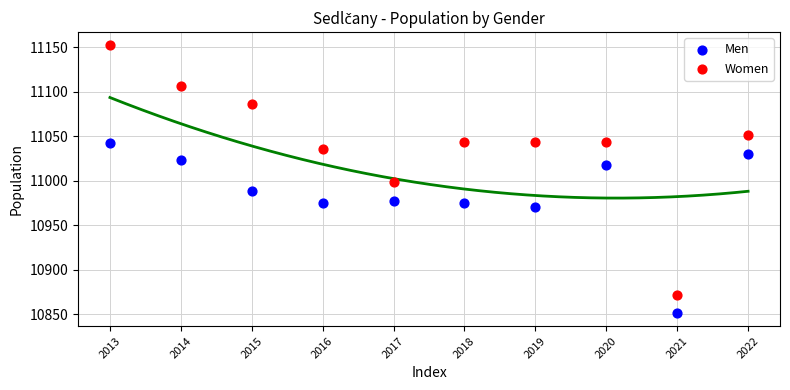

Which series has the widest spread of Y values?

Women